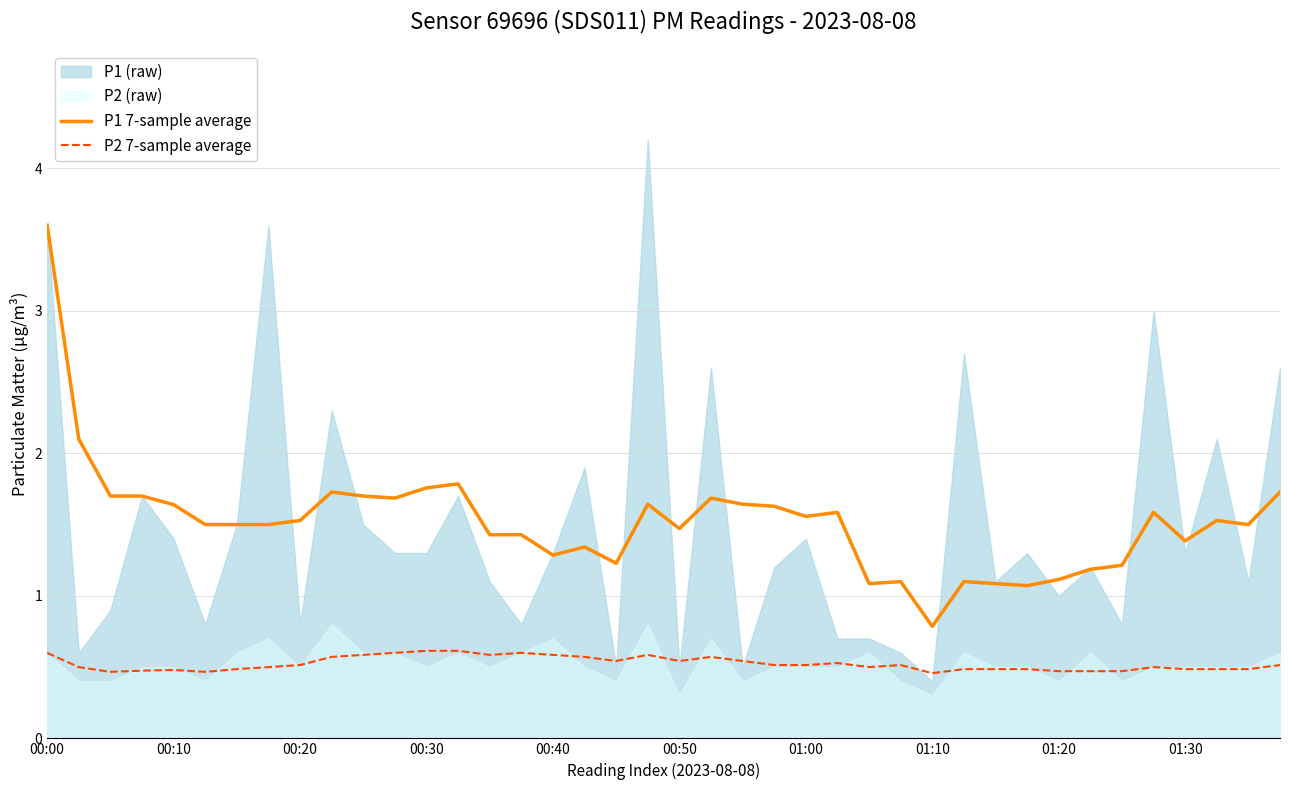

Reading left to right, transcribe all the data shown in this chart.

P1 7-sample average: 3.6	2.1	1.7	1.7	1.6	1.5	1.5	1.5	1.5	1.7	1.7	1.7	1.8	1.8	1.4	1.4	1.3	1.3	1.2	1.6	1.5	1.7	1.6	1.6	1.6	1.6	1.1	1.1	0.8	1.1	1.1	1.1	1.1	1.2	1.2	1.6	1.4	1.5	1.5	1.7
P2 7-sample average: 0.6	0.5	0.5	0.5	0.5	0.5	0.5	0.5	0.5	0.6	0.6	0.6	0.6	0.6	0.6	0.6	0.6	0.6	0.5	0.6	0.5	0.6	0.5	0.5	0.5	0.5	0.5	0.5	0.5	0.5	0.5	0.5	0.5	0.5	0.5	0.5	0.5	0.5	0.5	0.5